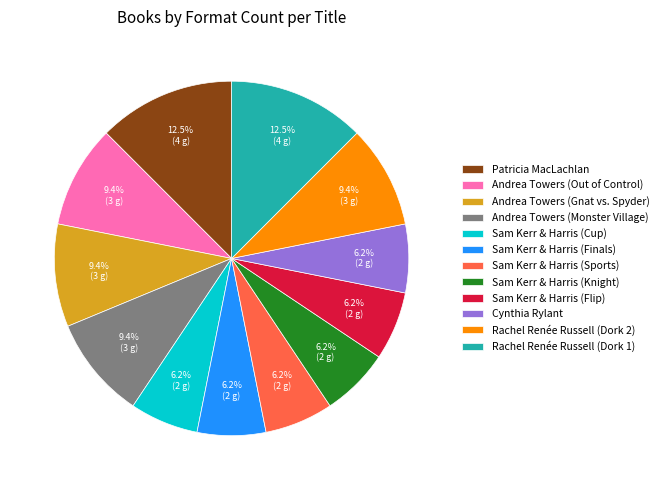

What percentage is NOT represented by Andrea Towers (Out of Control)?

90.6%